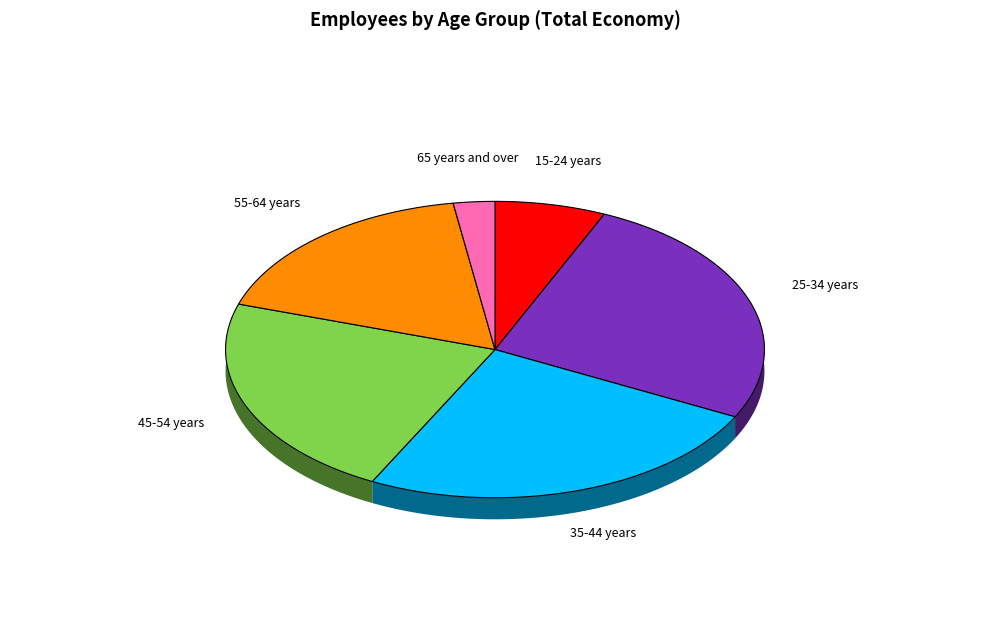

What is the change in value from 15-24 years to 25-34 years?

+130.3